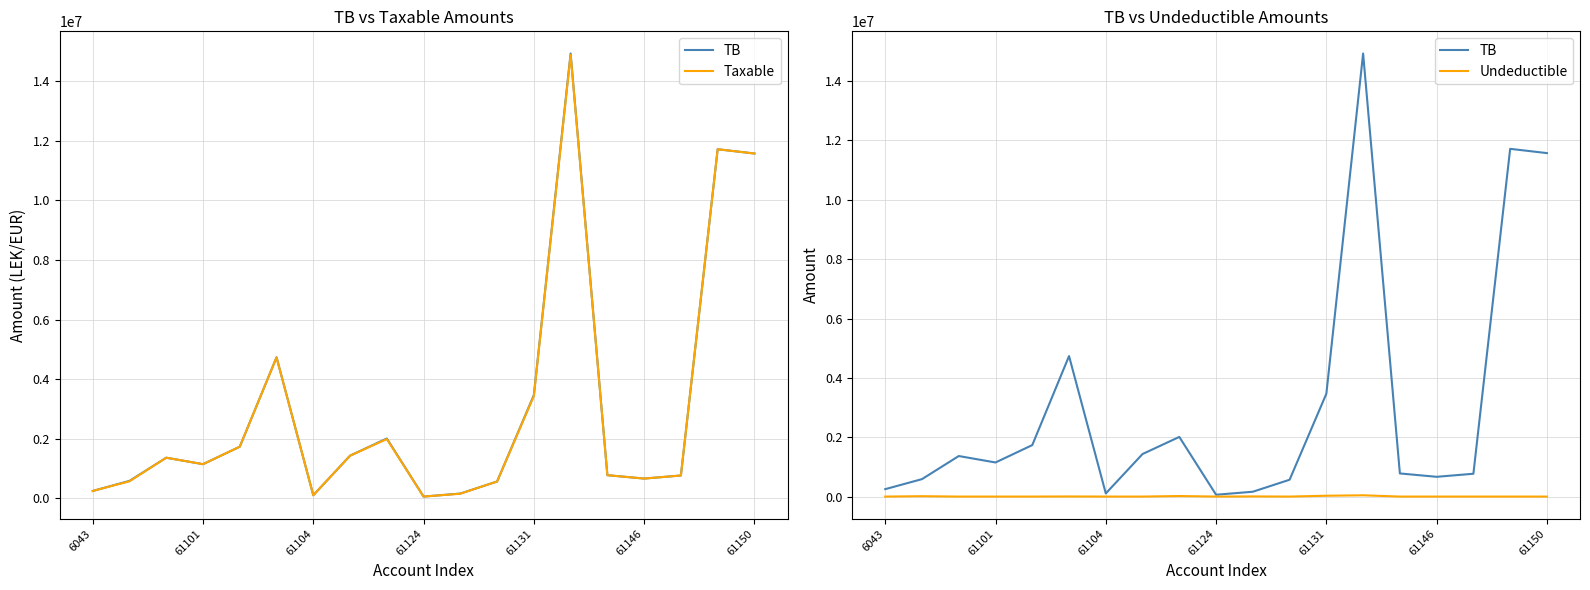

The value of TB at 61124 is 61813.2. True or false?

True